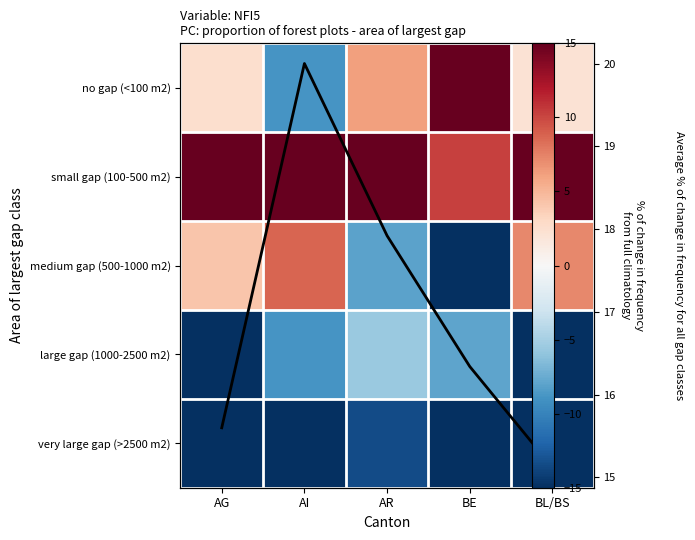

Is the value of very large gap (>2500 m2) at BE greater than the value of Column mean at BL/BS?

No